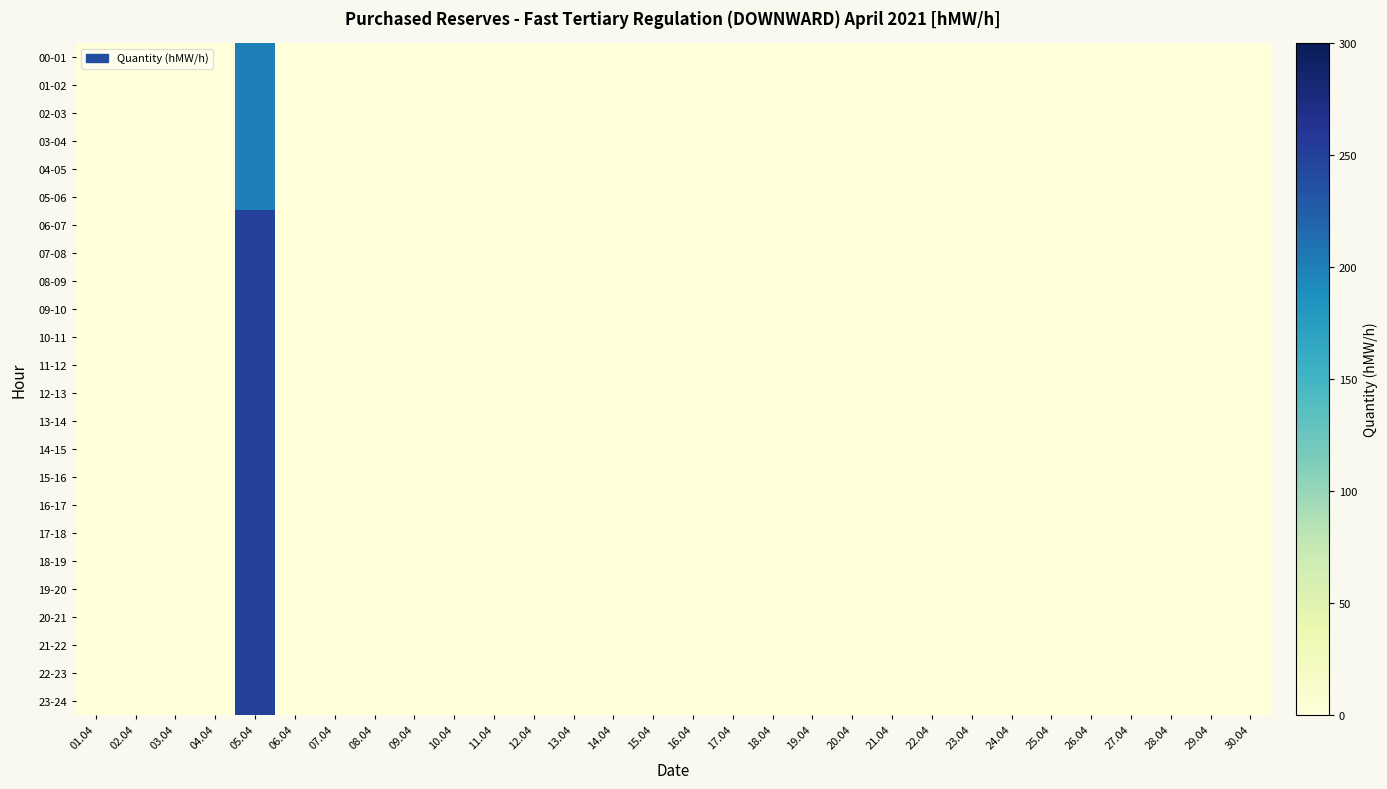

At which category is the sum across all series the highest?

05.04